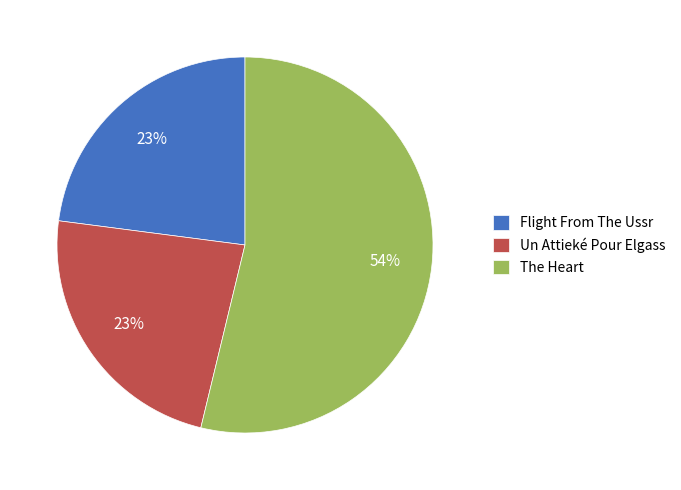

Do Un Attieké Pour Elgass and The Heart together represent more than half of the pie?

Yes